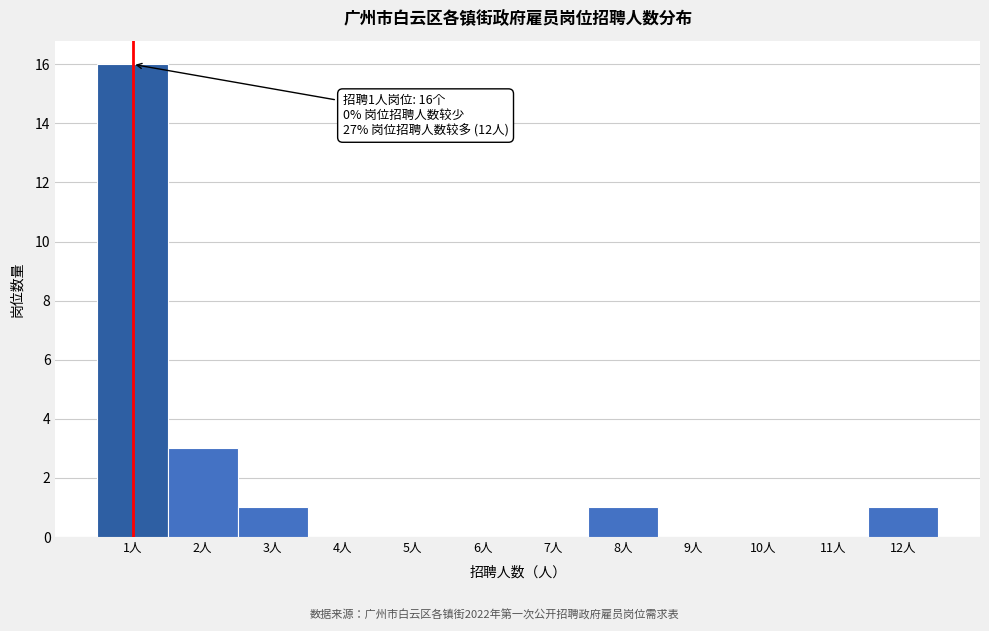

Which range on the x-axis has the tallest bar?

0.5 to 1.5